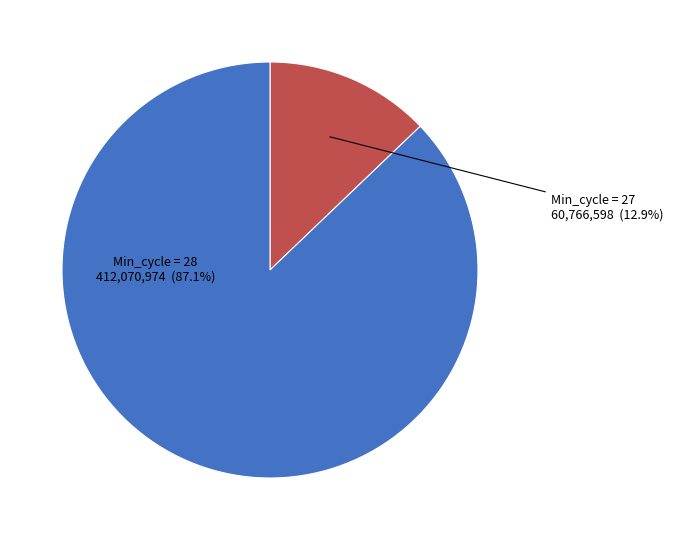

What percentage is NOT represented by Min_cycle = 28?

12.9%